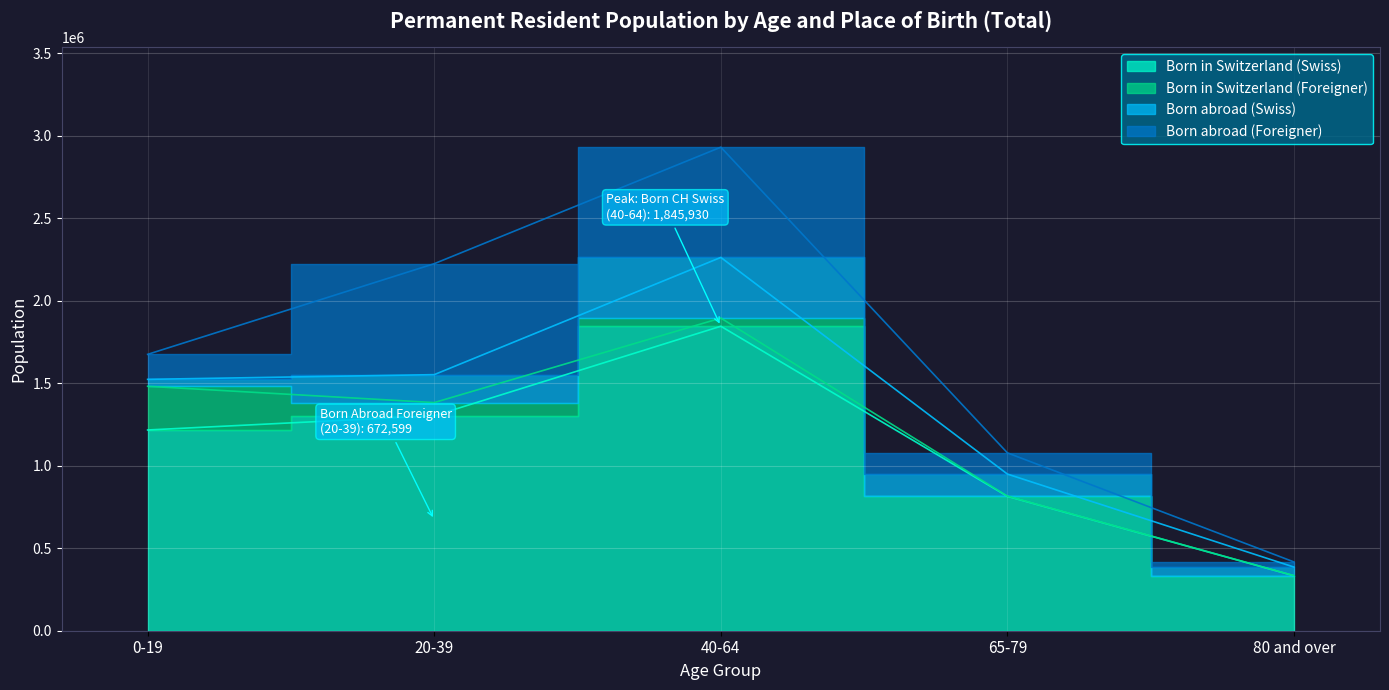

Reading left to right, transcribe all the data shown in this chart.

Born in Switzerland (Swiss): 1217019	1303308	1845930	814701	333155
Born in Switzerland (Foreigner): 264937	79864	49479	1356	983
Born abroad (Swiss): 42001	169358	367777	133590	51620
Born abroad (Foreigner): 151546	672599	668256	128538	31109